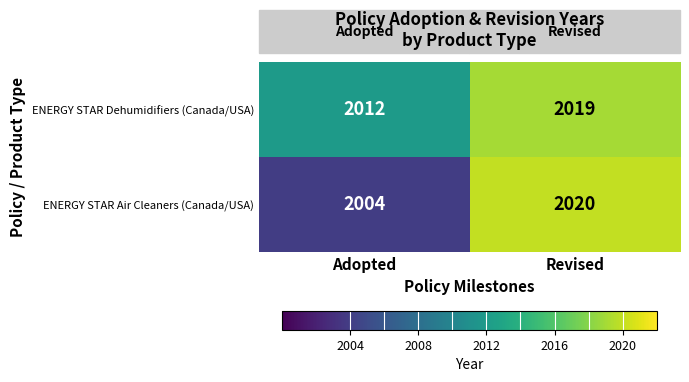

Which series has the widest spread of values?

ENERGY STAR Air Cleaners (Canada/USA)